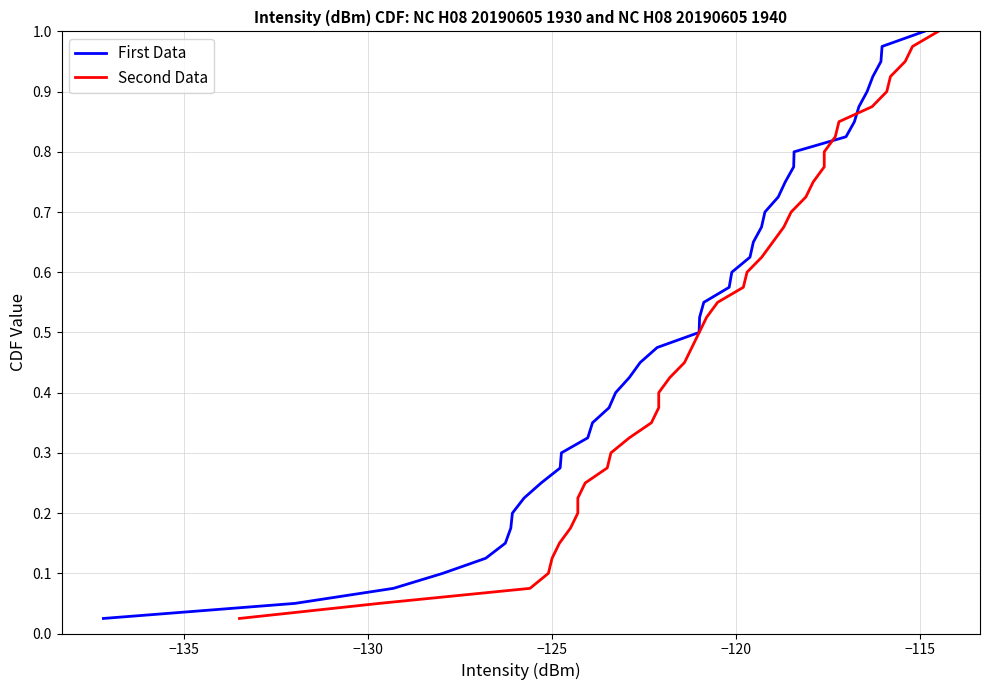

What are all the series names shown in the legend?

First Data, Second Data